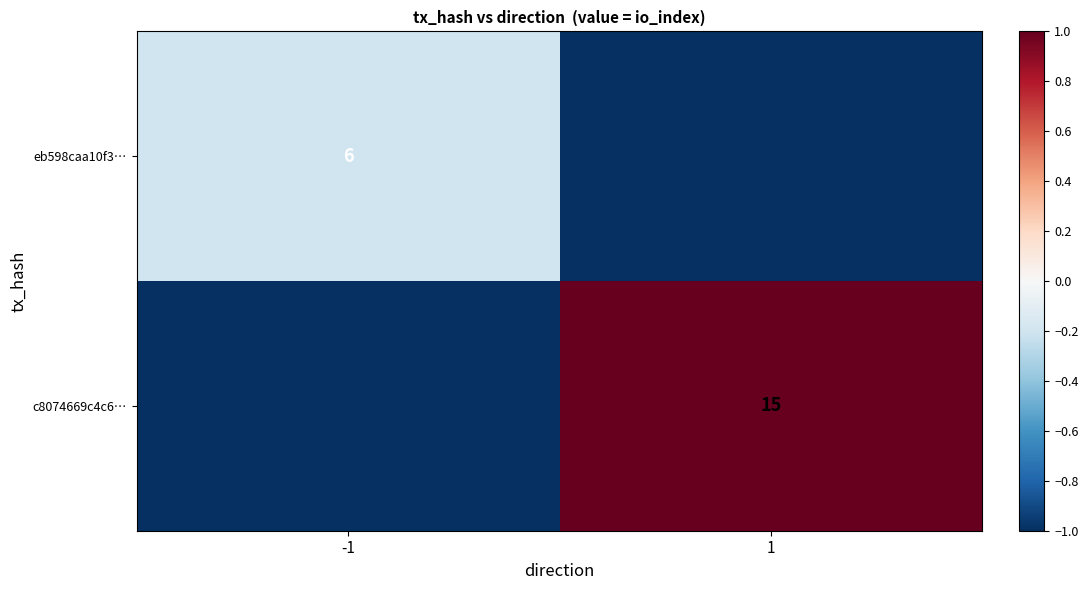

The eb598caa10f3… series shows 6 at -1. True or false?

True